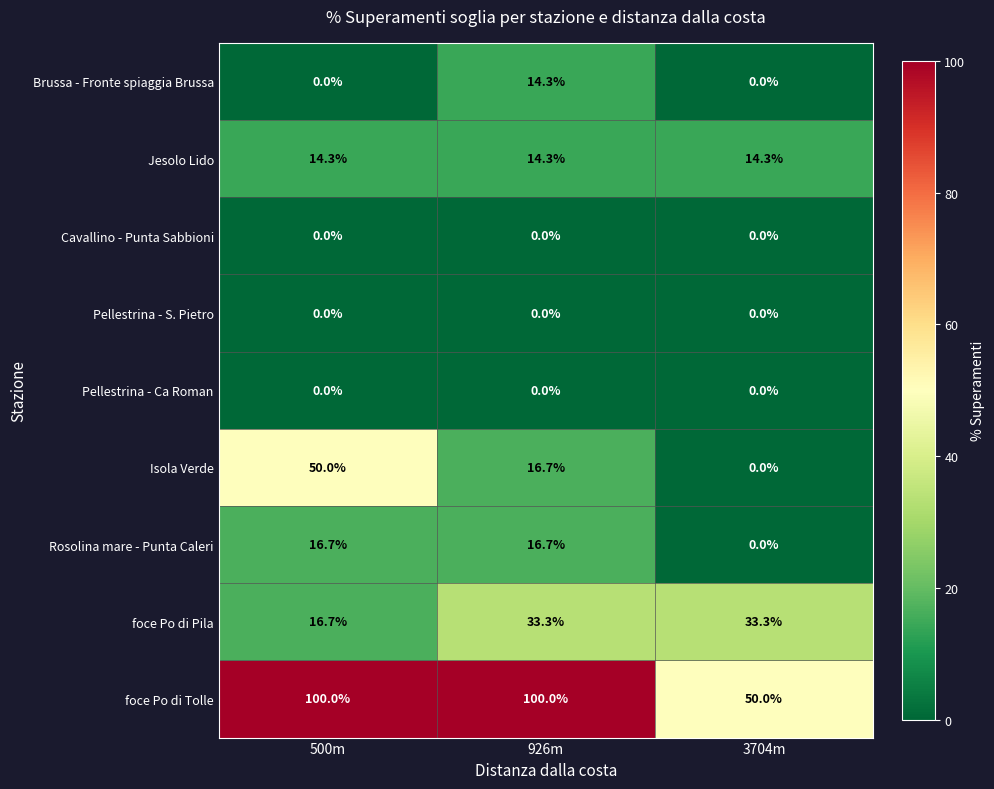

List the labels in order of Isola Verde value, smallest first.

3704m, 926m, 500m